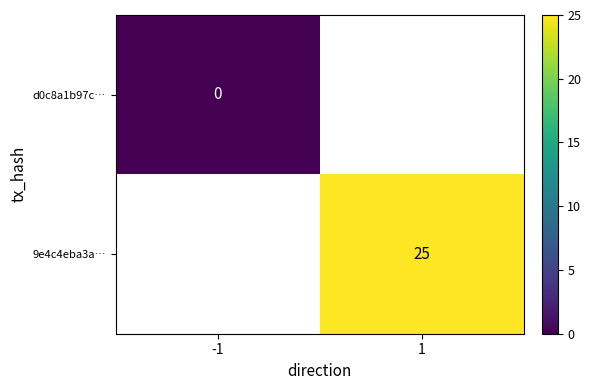

Is it true that 9e4c4eba3a… equals 25 at 1?

True